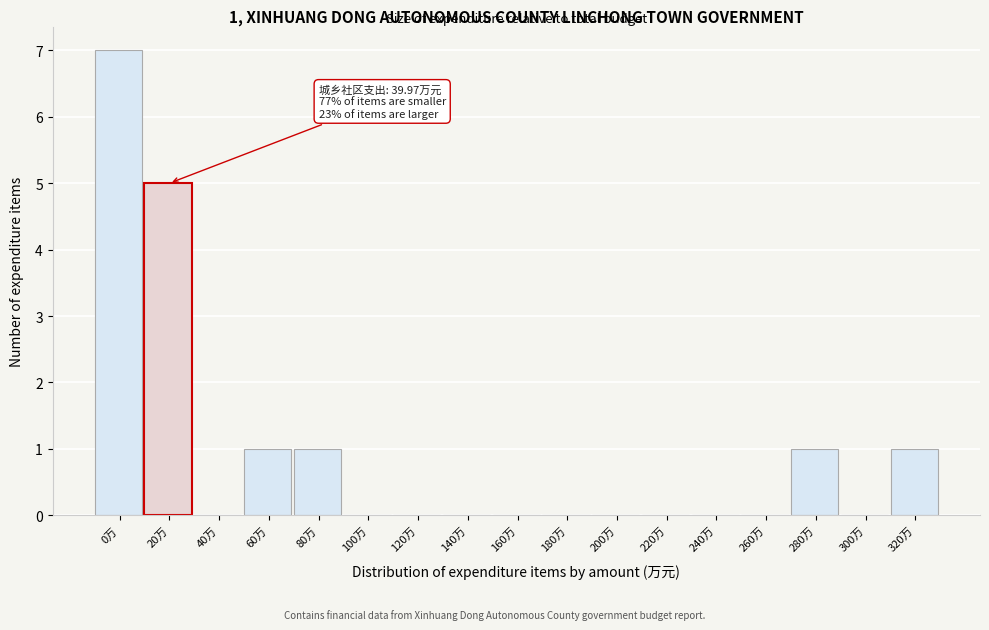

Reading left to right, list all the values displayed in this chart.

0万=7	20万=5	40万=0	60万=1	80万=1	100万=0	120万=0	140万=0	160万=0	180万=0	200万=0	220万=0	240万=0	260万=0	280万=1	300万=0	320万=1